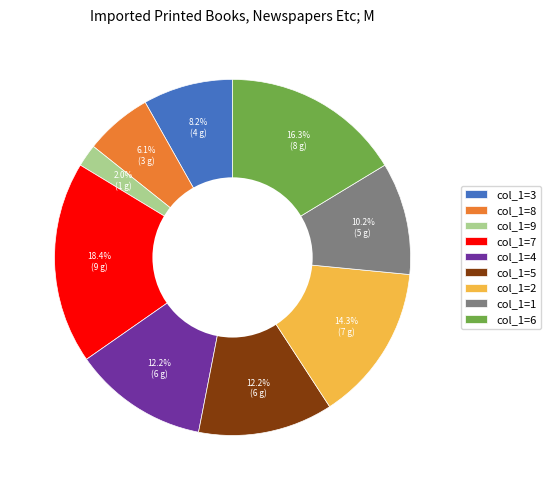

Which category has the smallest portion of the pie?

col_1=9